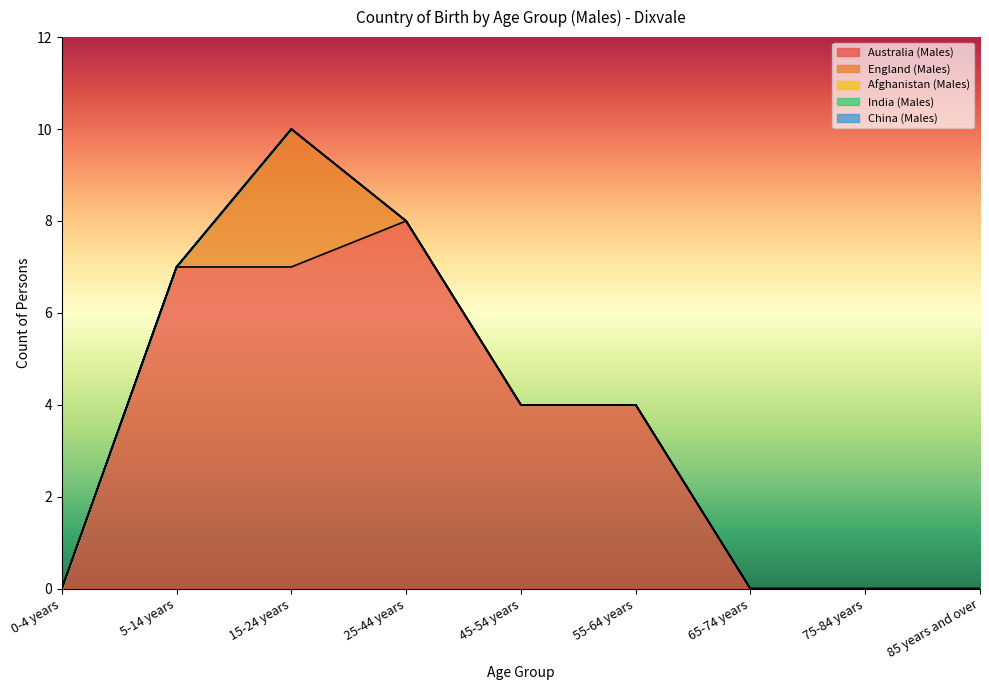

Reading left to right, what are all the values shown in this chart?

Australia (Males): 0	7	7	8	4	4	0	0	0
England (Males): 0	0	3	0	0	0	0	0	0
Afghanistan (Males): 0	0	0	0	0	0	0	0	0
India (Males): 0	0	0	0	0	0	0	0	0
China (Males): 0	0	0	0	0	0	0	0	0